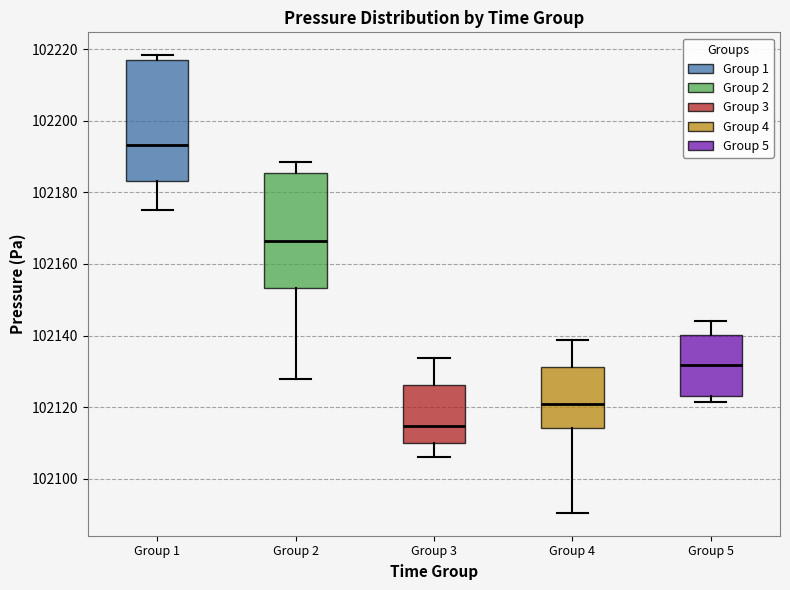

Reading left to right, transcribe this box plot: for each box, give where its median line is, the range the box spans, and where its two whiskers end, as read against the y-axis. The values are not printed on the chart, so give them approximately, as read against the axis.

Group 1: median 102194, box 102184 to 102216, whiskers 102174 to 102218
Group 2: median 102166, box 102154 to 102186, whiskers 102128 to 102188
Group 3: median 102114, box 102110 to 102126, whiskers 102106 to 102134
Group 4: median 102120, box 102114 to 102132, whiskers 102090 to 102138
Group 5: median 102132, box 102122 to 102140, whiskers 102122 (just below the box's lower edge) to 102144